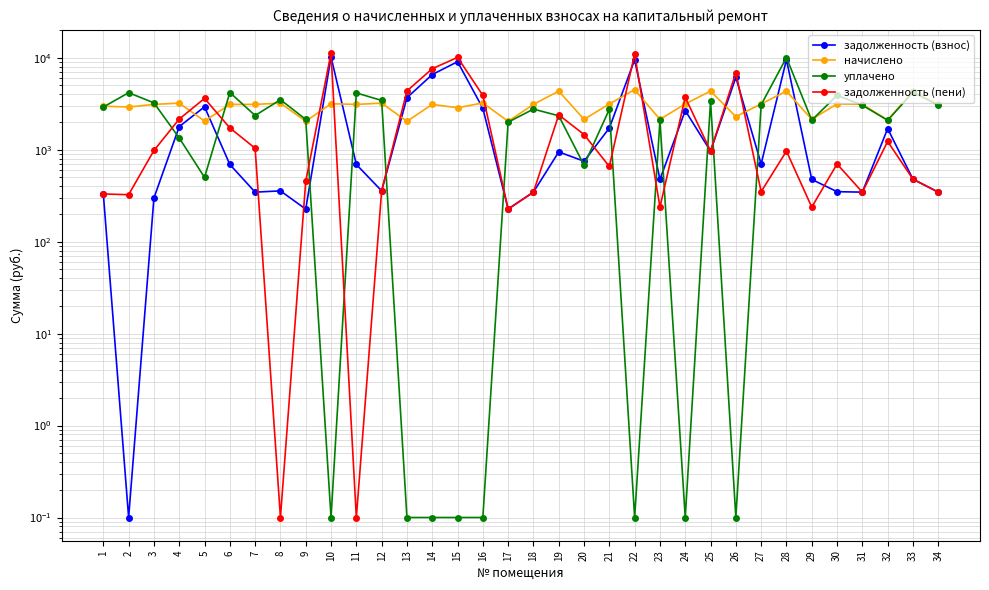

What is the sum of the уплачено values at 11 and 29?

6239.9